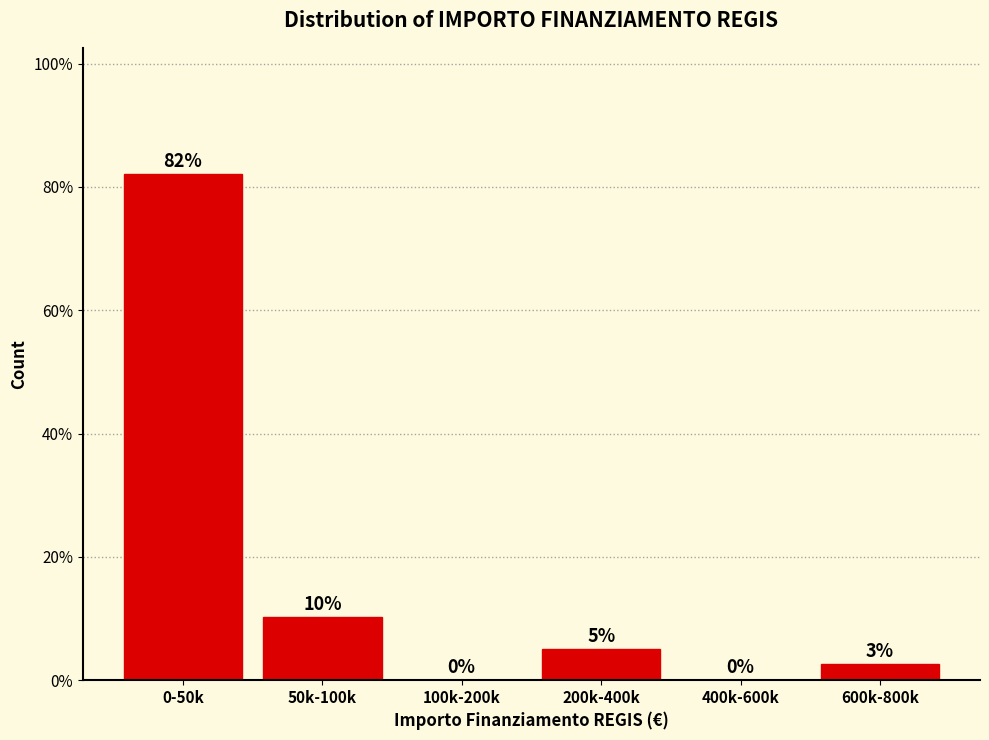

What is the maximum value shown in the chart?

82.1